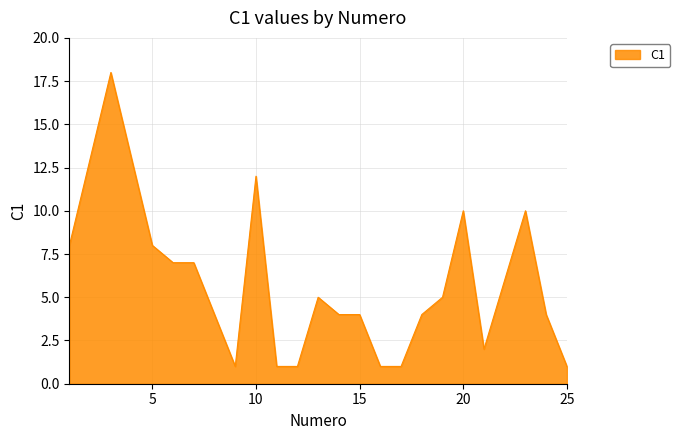

What is the difference between the maximum and minimum values?

17